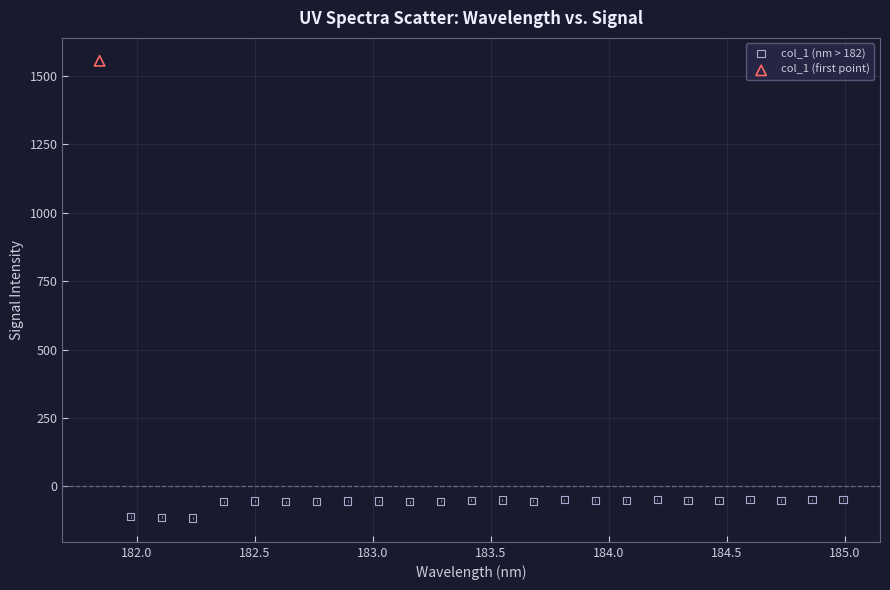

What are all the series names shown in the legend?

col_1 (nm > 182), col_1 (first point)